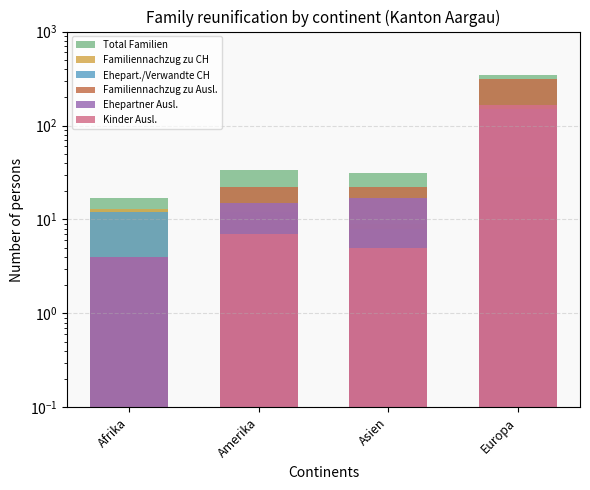

List the labels in order of Ehepart./Verwandte CH value, largest first.

Europa, Afrika, Amerika, Asien